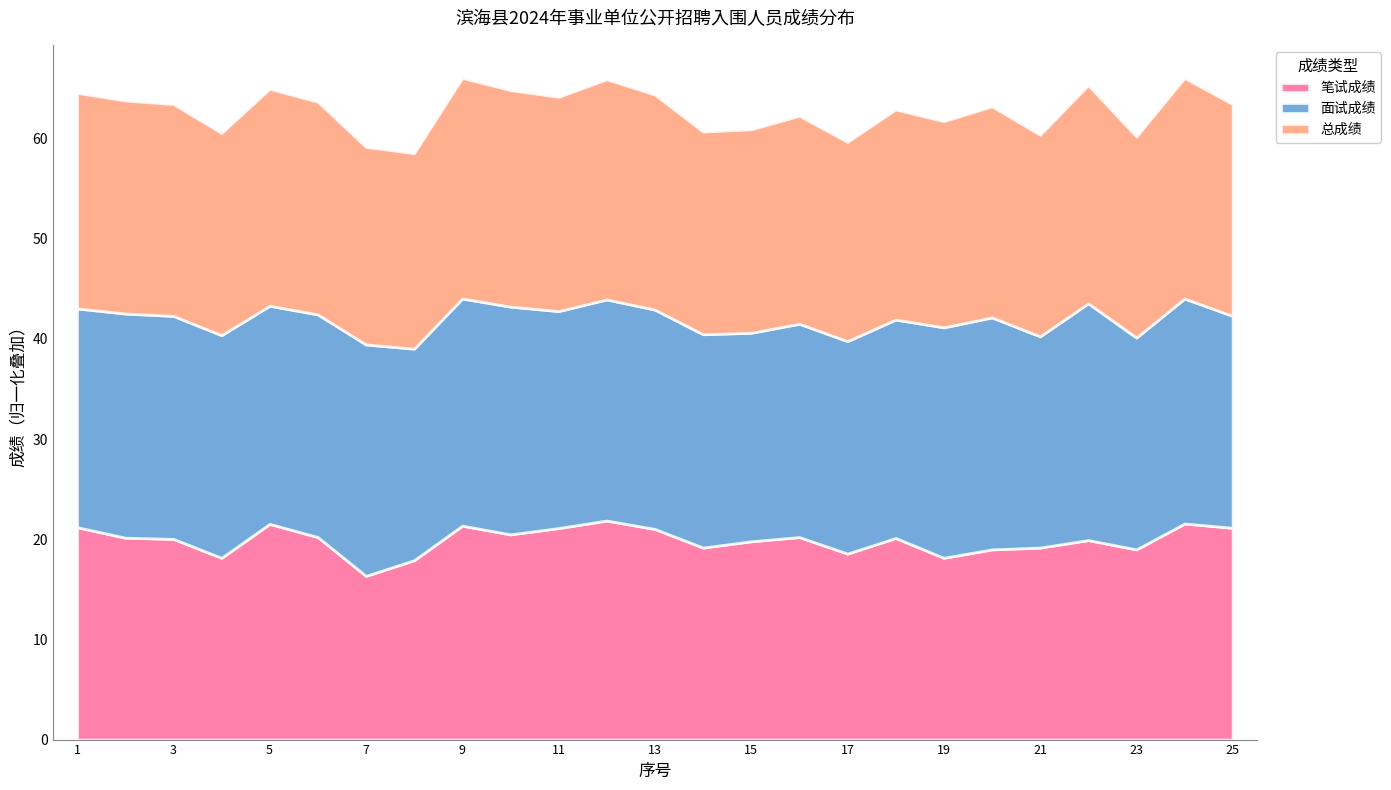

Which series has the widest spread of values?

笔试成绩